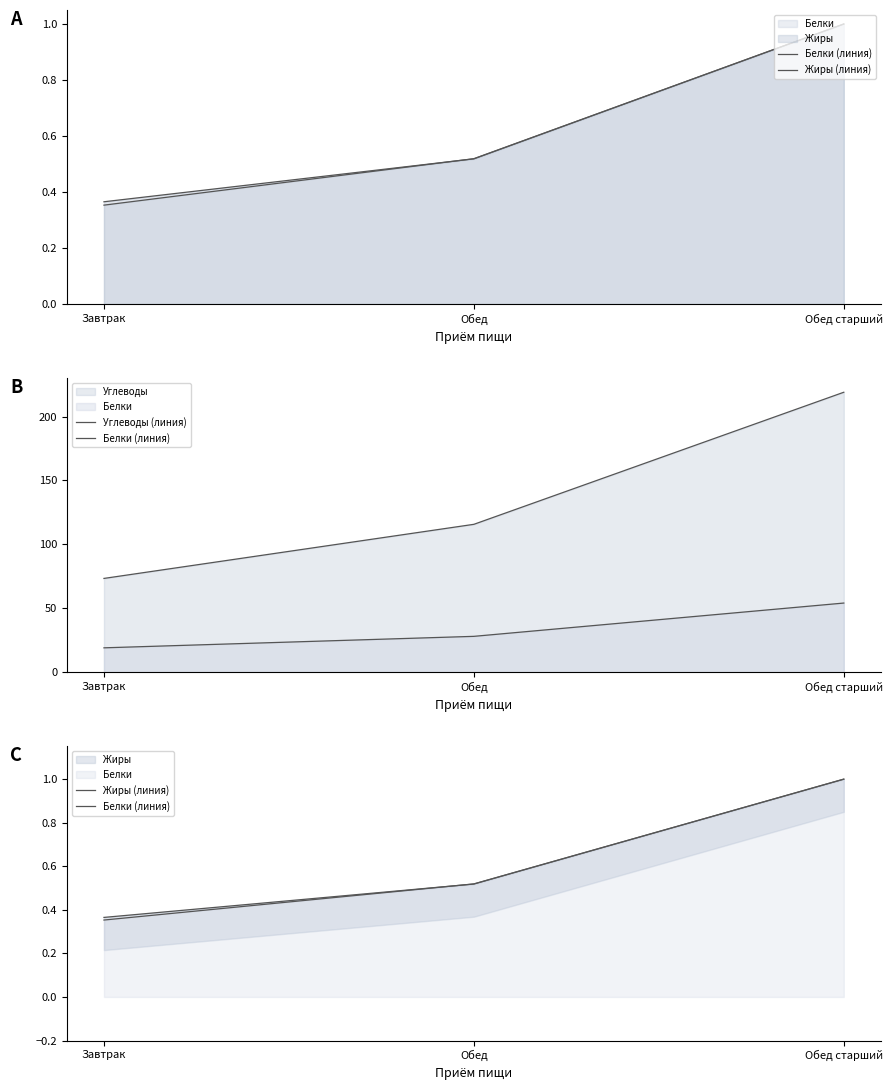

At how many categories does at least one series exceed 216?

1